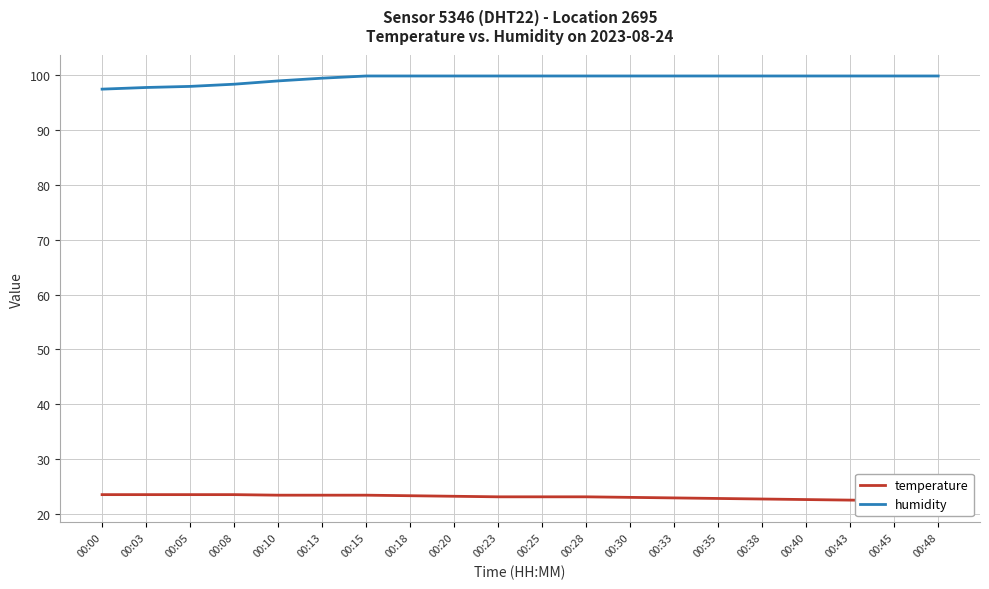

What is the value of the temperature point at the 14th from the left?

22.9